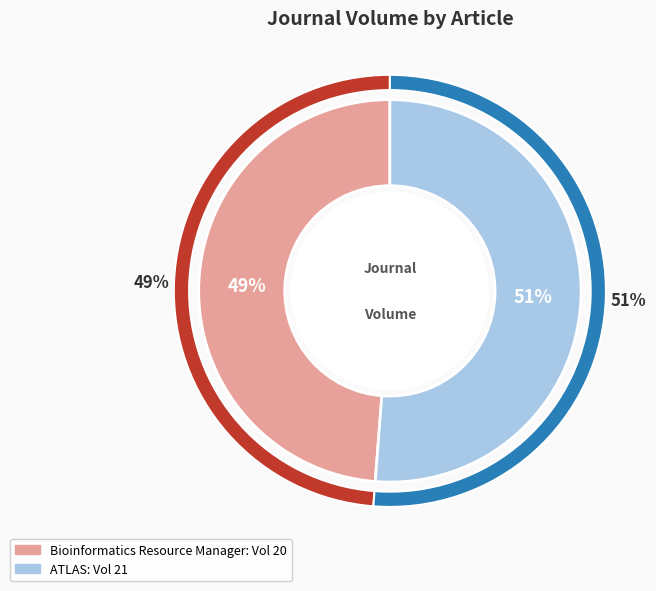

To the nearest percent, what is the average slice percentage?

50%